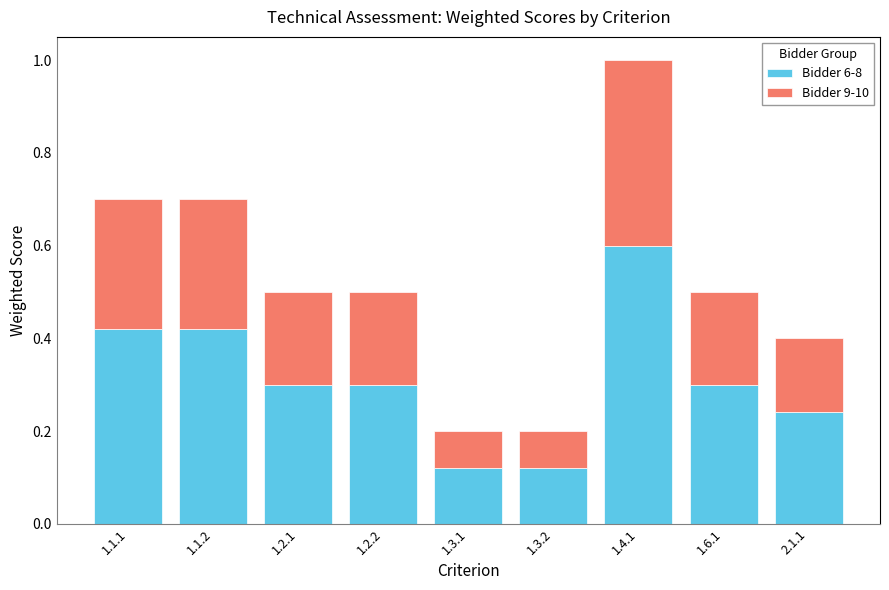

What is the sum of the Bidder 6-8 values at 1.2.2 and 1.2.1?

0.6